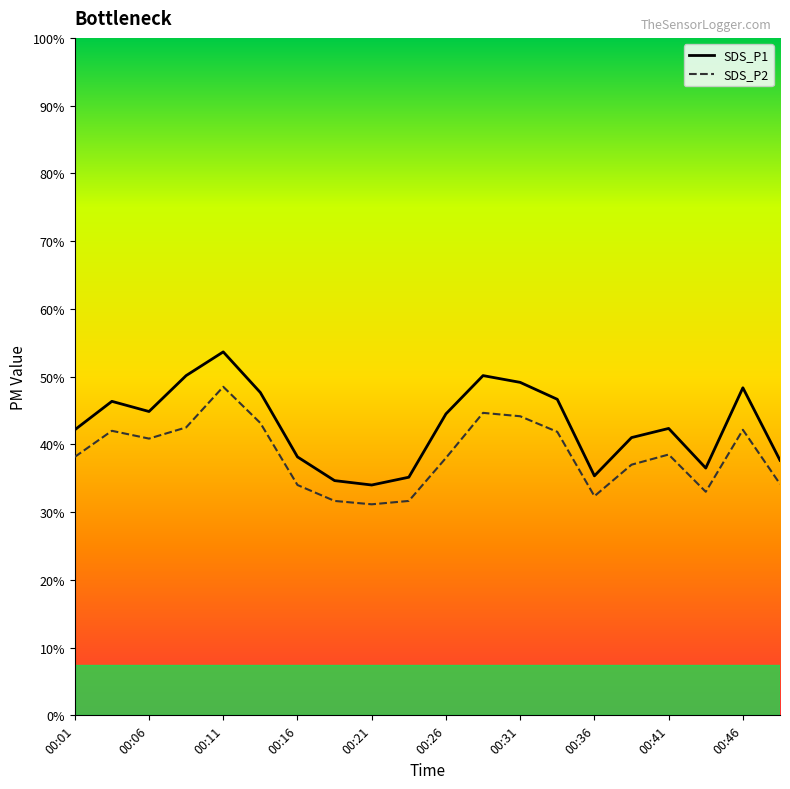

What are all the series names shown in the legend?

SDS_P1, SDS_P2